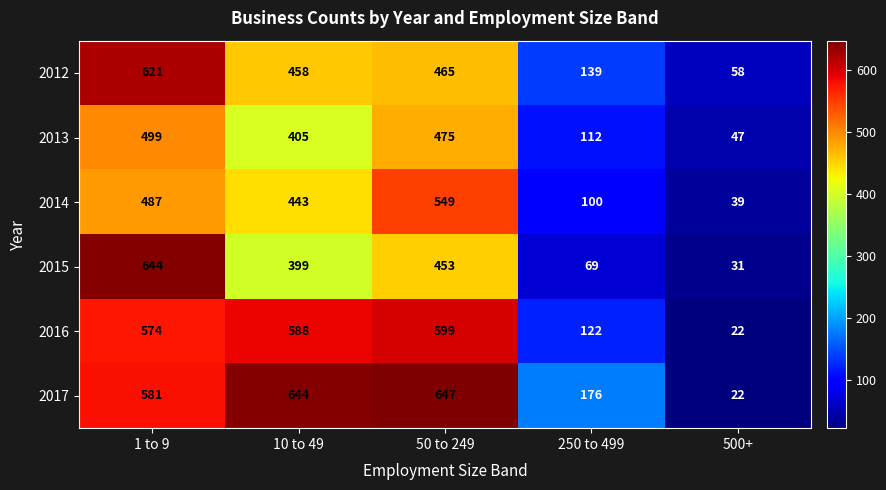

Rank the series at 50 to 249 from highest to lowest value.

2017, 2016, 2014, 2013, 2012, 2015